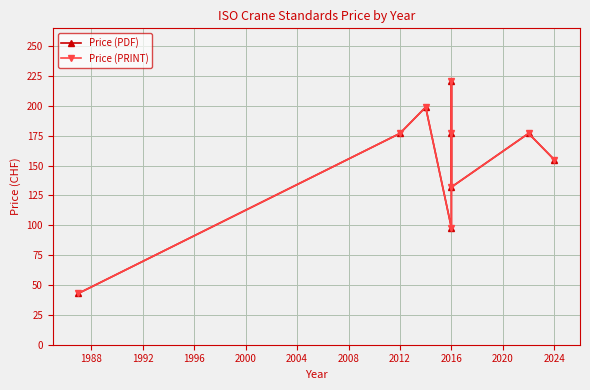

Which series has the largest range (max minus min)?

Price (PDF)